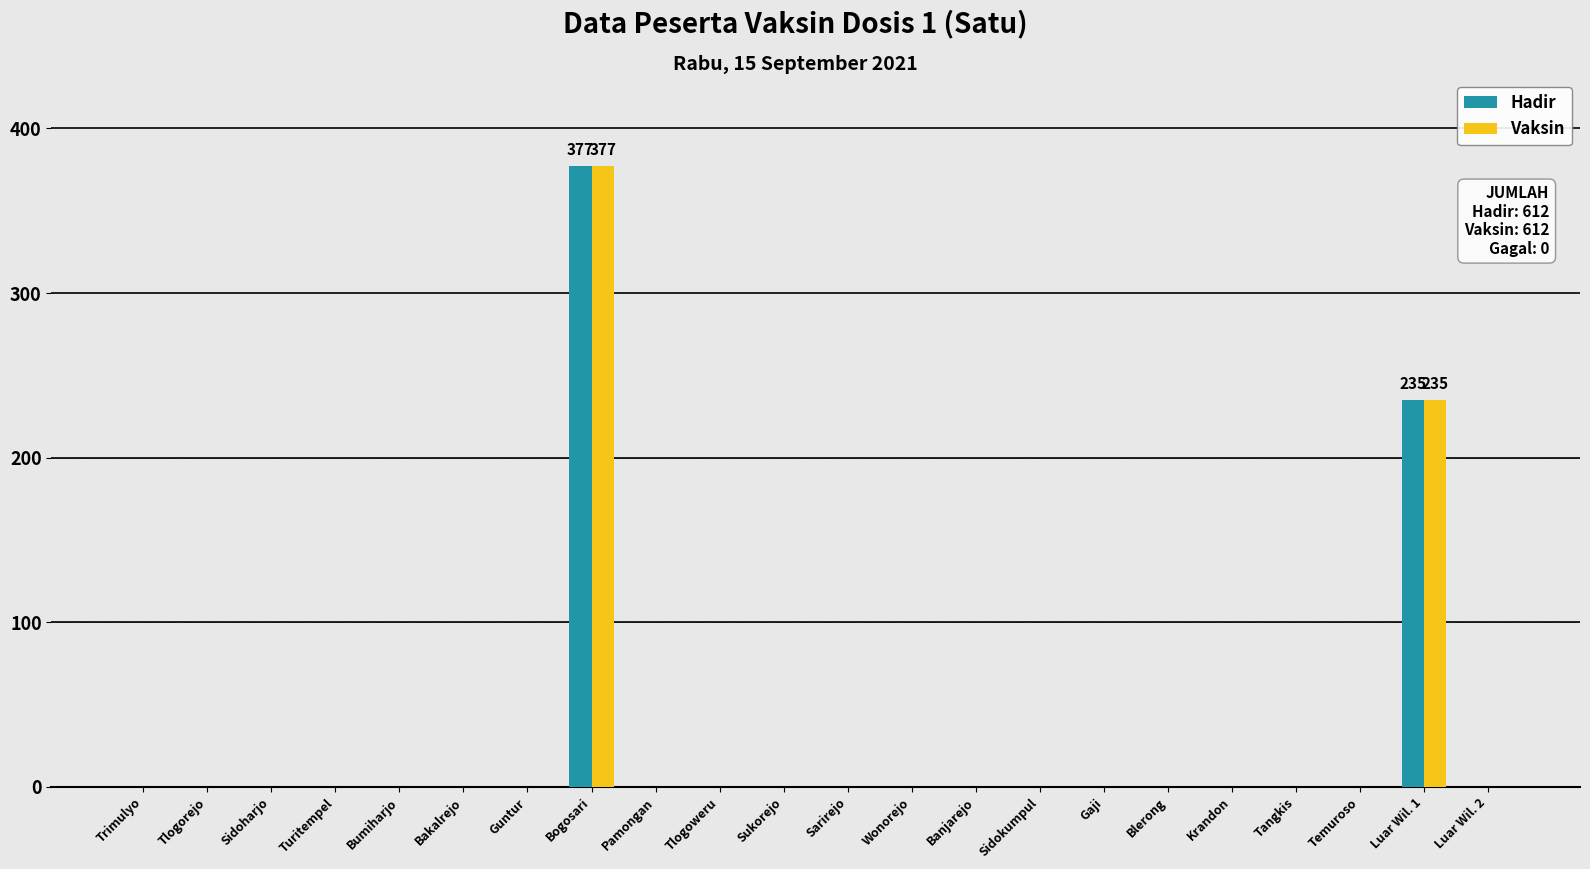

What is the average value of the Vaksin series?

28